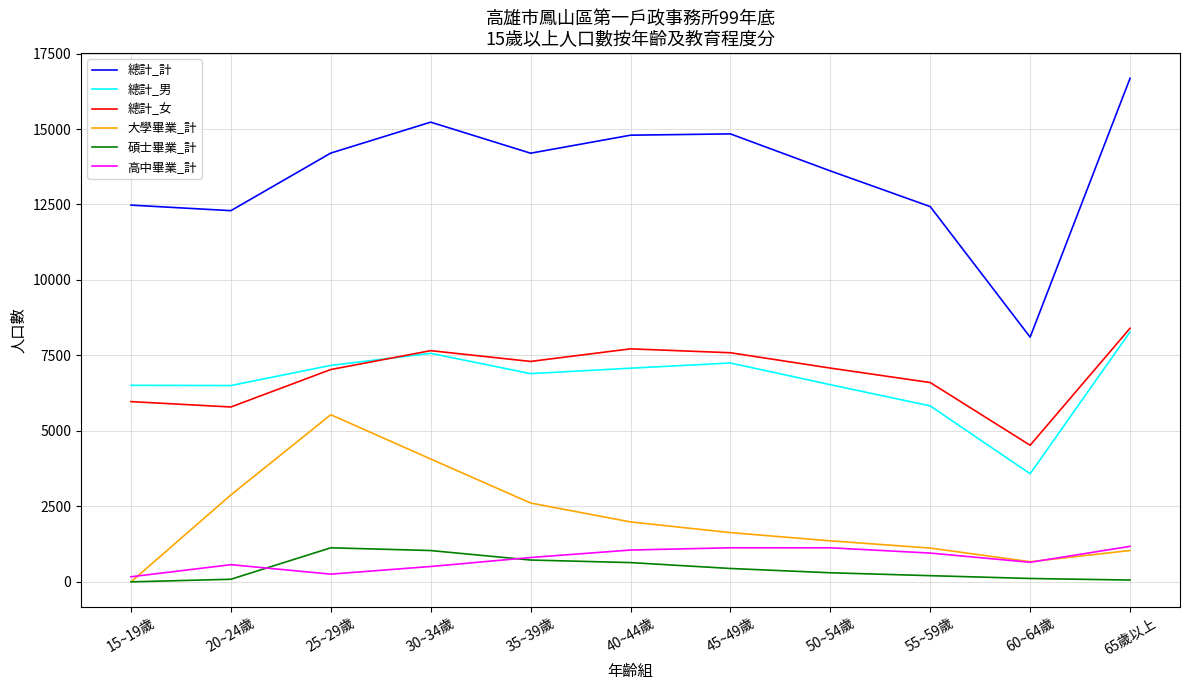

How many series are shown in this chart?

6